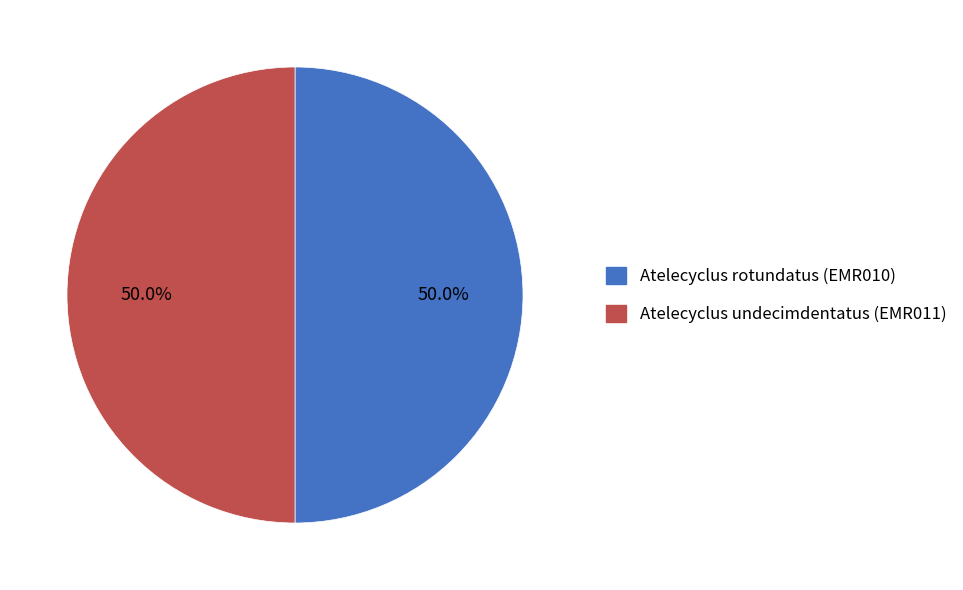

To the nearest percent, what is the average slice percentage?

50%